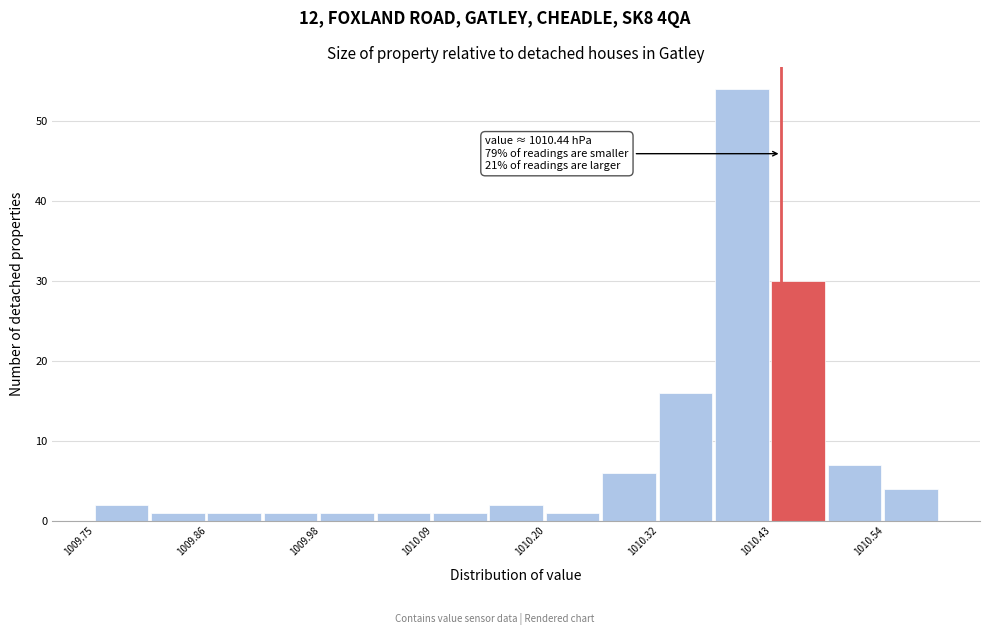

Read against the x-axis, roughly where is the centre of the tallest bar?

1010.40